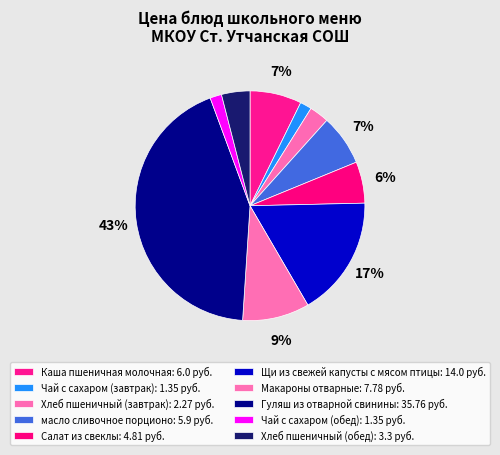

To the nearest percent, what is the combined percentage of Салат из свеклы and Хлеб пшеничный (обед)?

10%